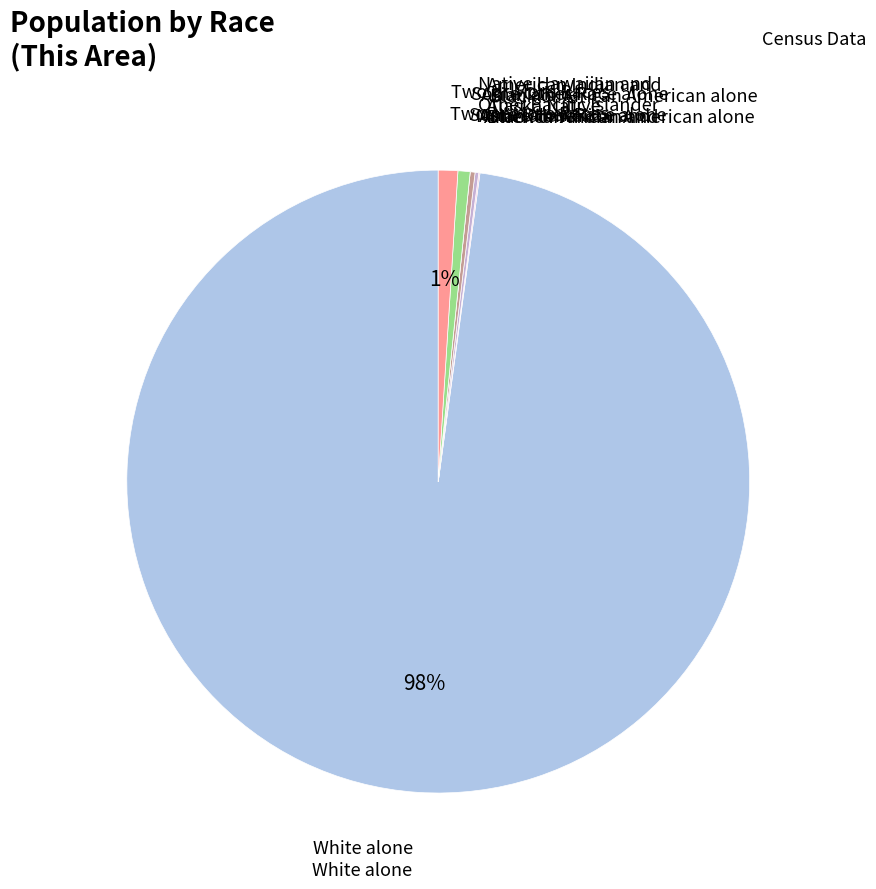

To the nearest percent, what is the difference between the largest and smallest slice percentages?

98%